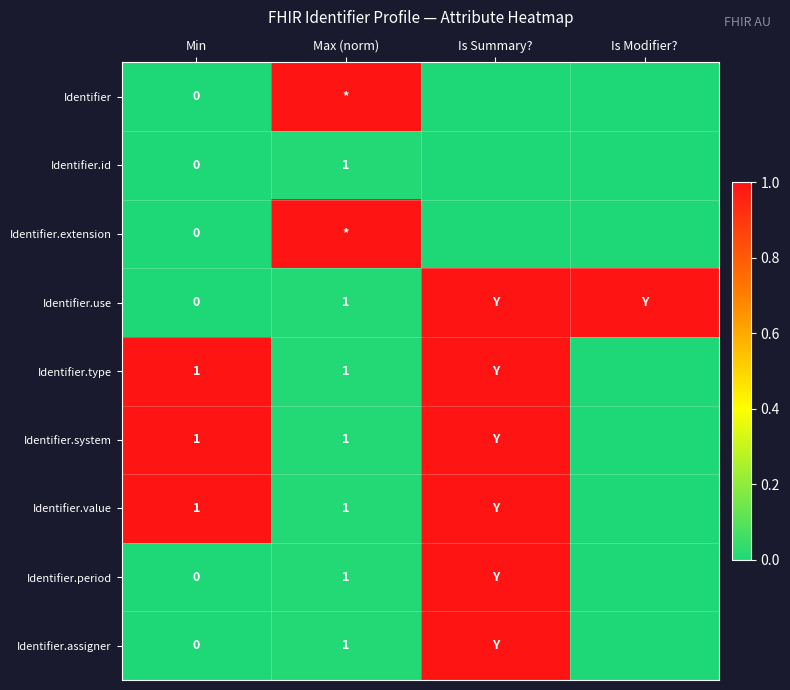

The Identifier.assigner series shows 1 at Max (norm). True or false?

True